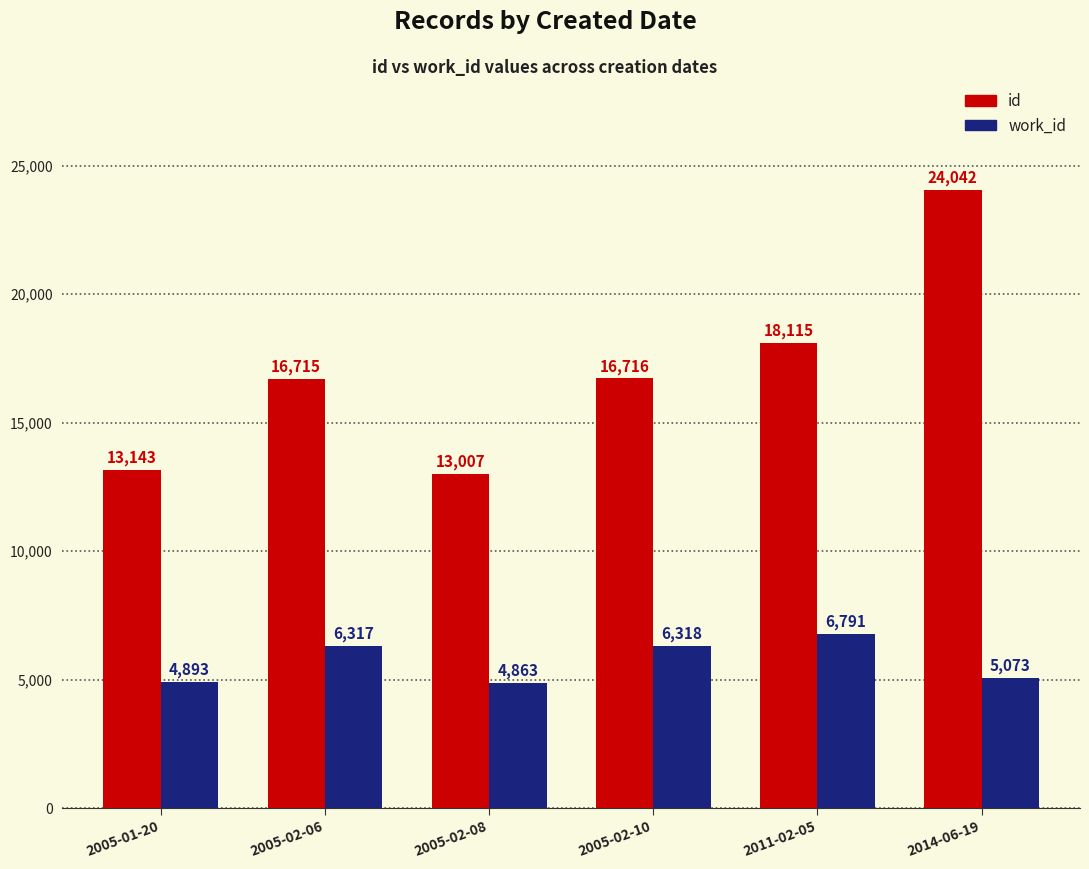

Reading left to right, transcribe all the data shown in this chart.

id: 13143	16715	13007	16716	18115	24042
work_id: 4893	6317	4863	6318	6791	5073